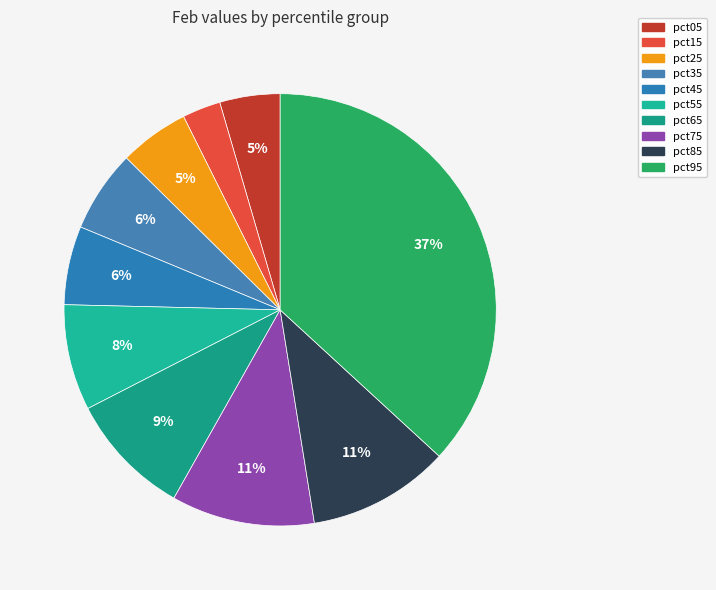

Is it true that pct15 is 12% of the pie?

False